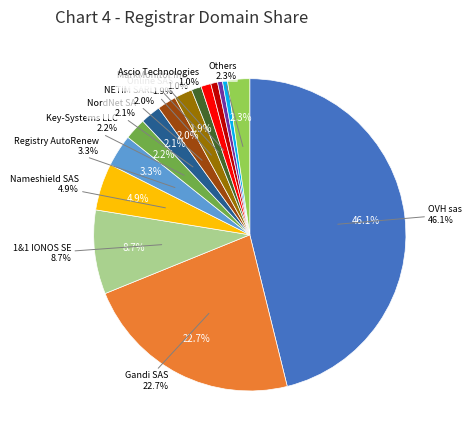

Is it true that Online SAS is 1% of the pie?

False